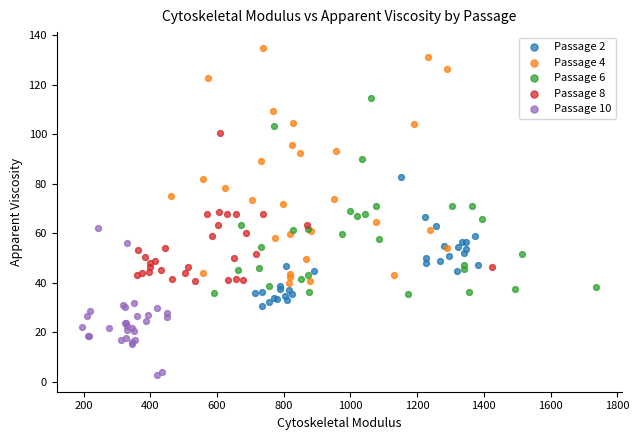

What are all the series names shown in the legend?

Passage 2, Passage 4, Passage 6, Passage 8, Passage 10